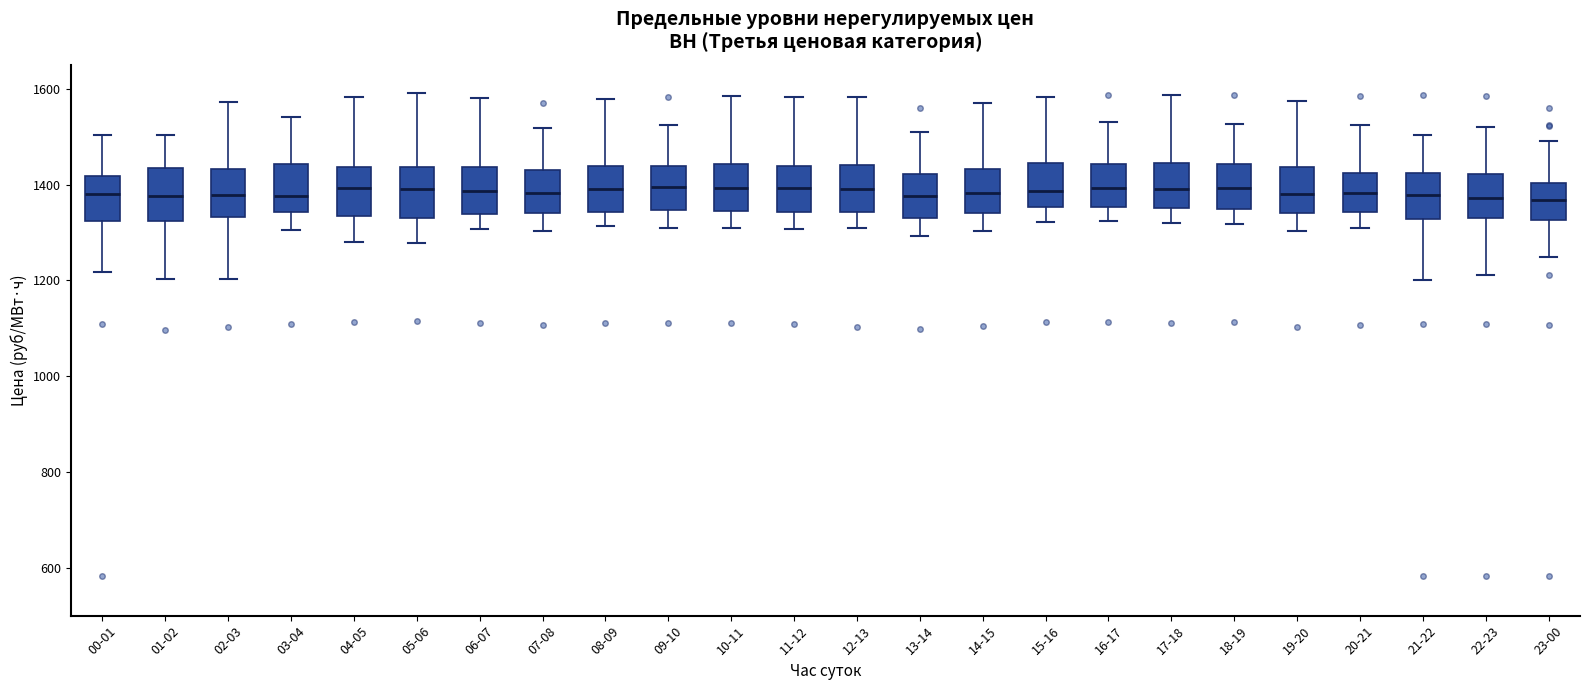

Where does the median line of the box for 07-08 sit on the y-axis? The values are not printed on the chart, so give them approximately, as read against the axis.

1380